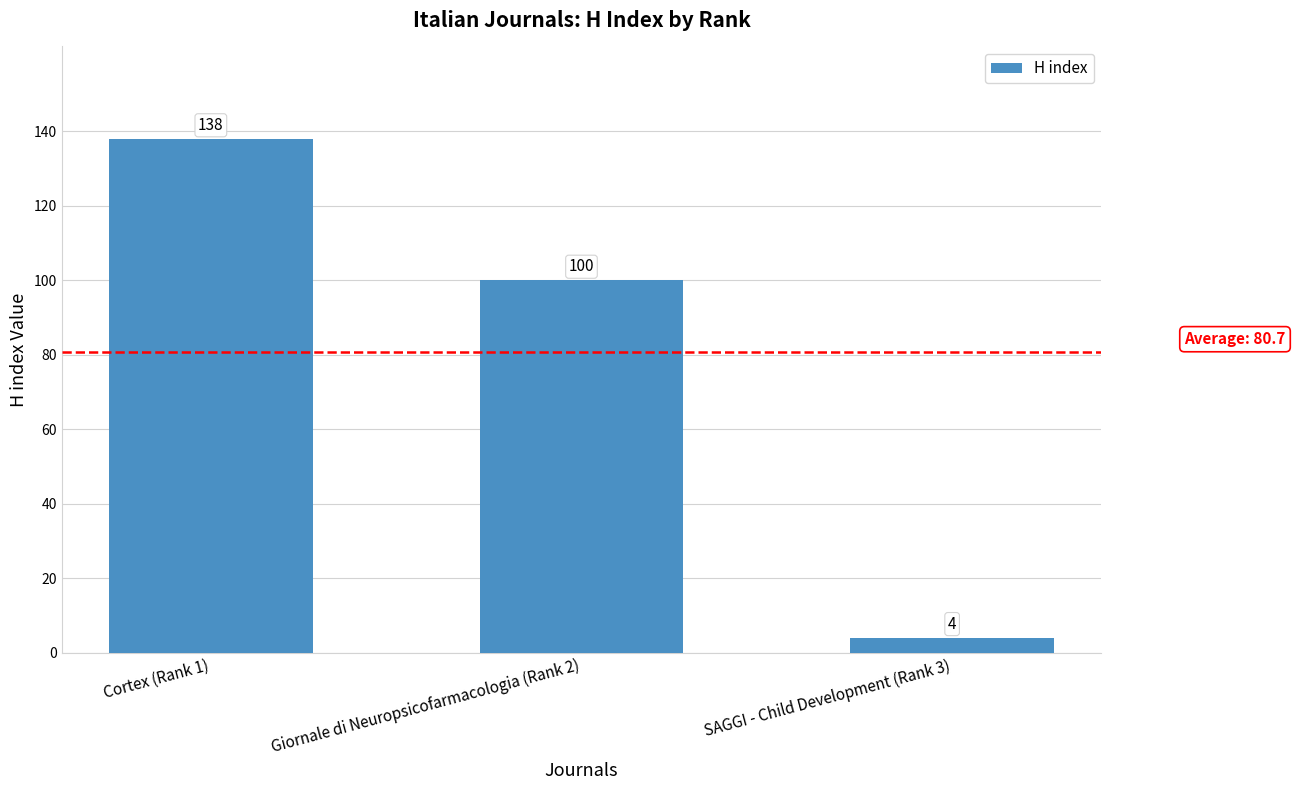

Rank the categories by value from lowest to highest.

SAGGI - Child Development (Rank 3), Giornale di Neuropsicofarmacologia (Rank 2), Cortex (Rank 1)